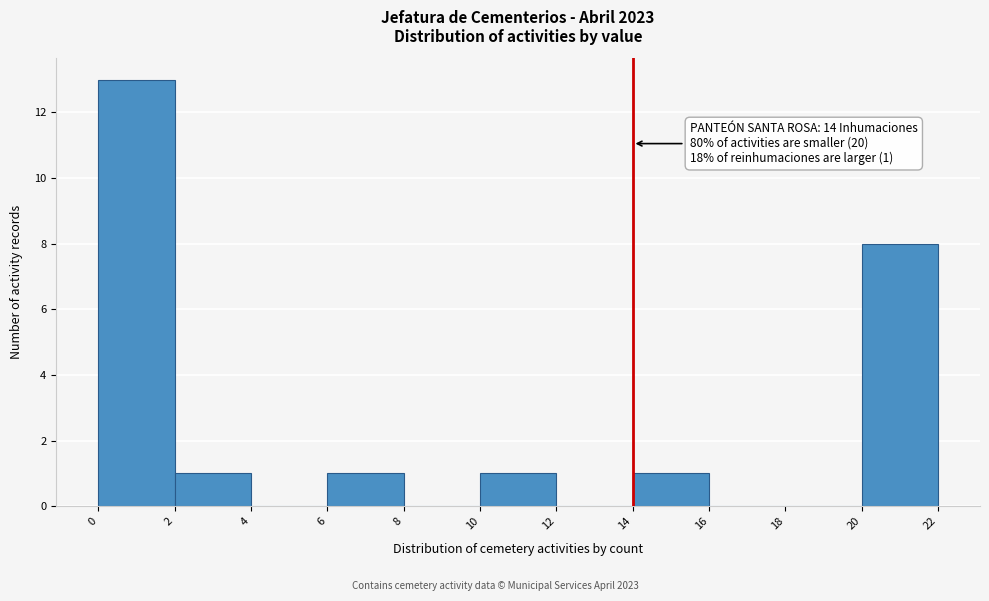

Over which range of the x-axis is the bar tallest?

0 to 2